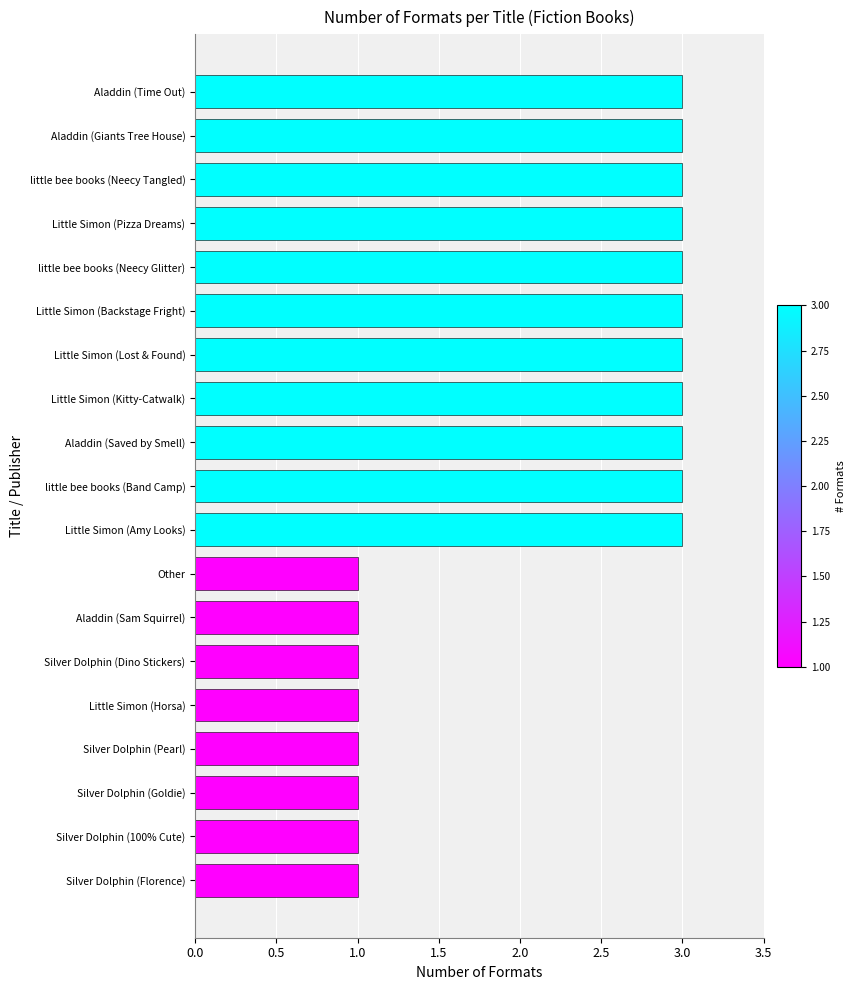

What is the sum of the values at Little Simon (Amy Looks) and Aladdin (Saved by Smell)?

6